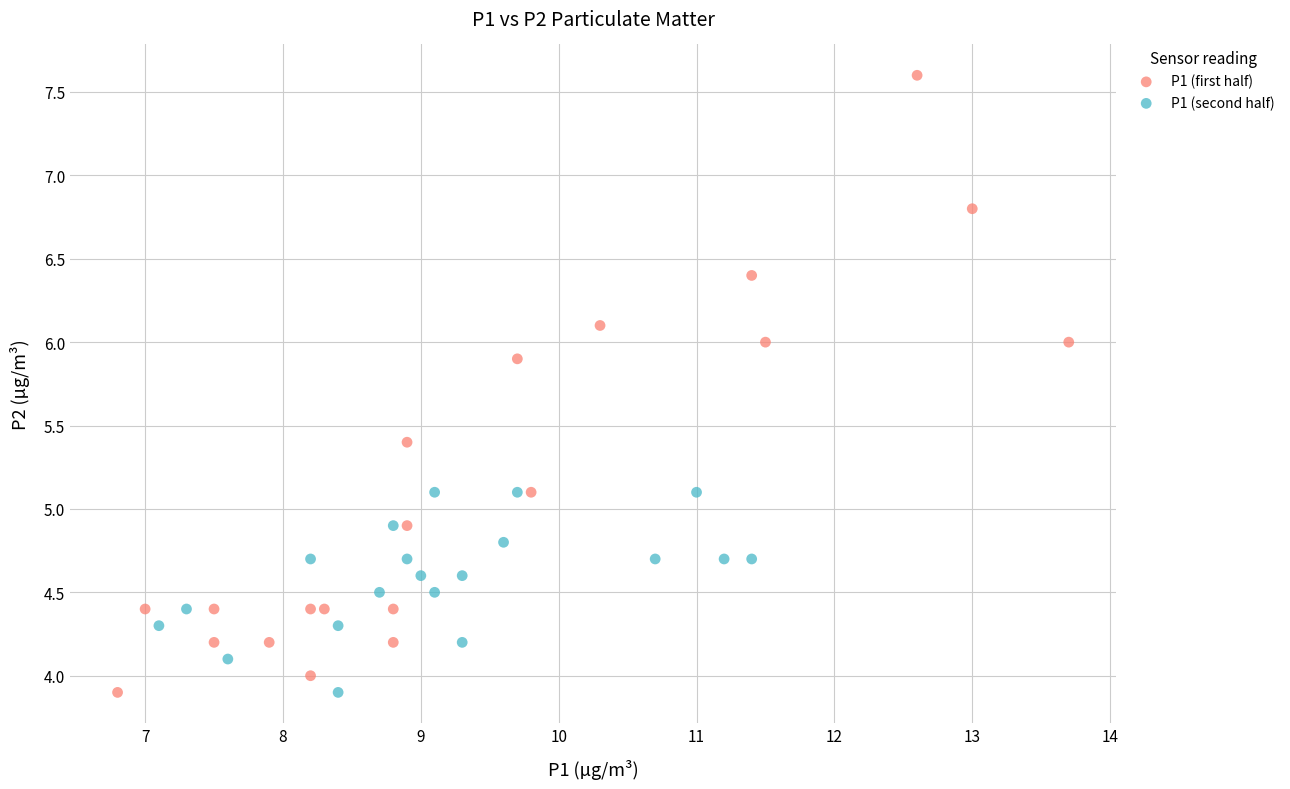

Which series has the largest Y range (max minus min)?

P1 (first half)